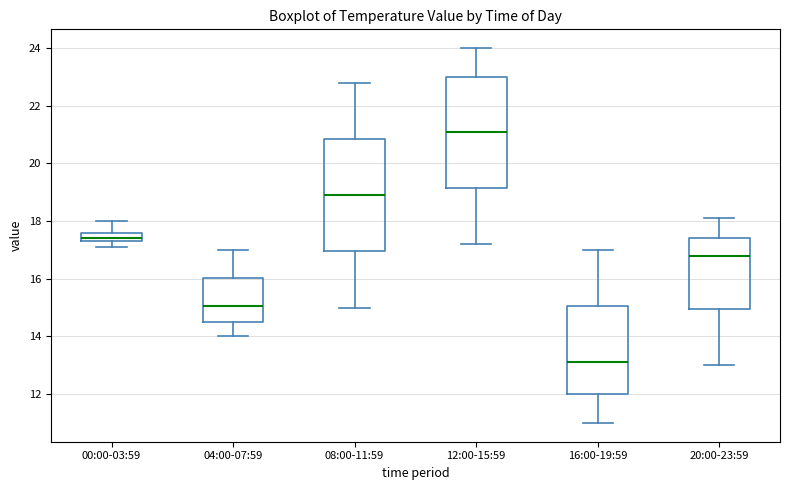

Reading left to right, read every box against the y-axis: the position of its median line, the range the box covers, and the ends of its whiskers. The values are not printed on the chart, so give them approximately, as read against the axis.

00:00-03:59: median 17.4 (just above the box's lower edge), box 17.4 to 17.6, whiskers 17.2 to 18.0
04:00-07:59: median 15.0, box 14.6 to 16.0, whiskers 14.0 to 17.0
08:00-11:59: median 19.0, box 17.0 to 20.8, whiskers 15.0 to 22.8
12:00-15:59: median 21.2, box 19.2 to 23.0, whiskers 17.2 to 24.0
16:00-19:59: median 13.2, box 12.0 to 15.0, whiskers 11.0 to 17.0
20:00-23:59: median 16.8, box 15.0 to 17.4, whiskers 13.0 to 18.2